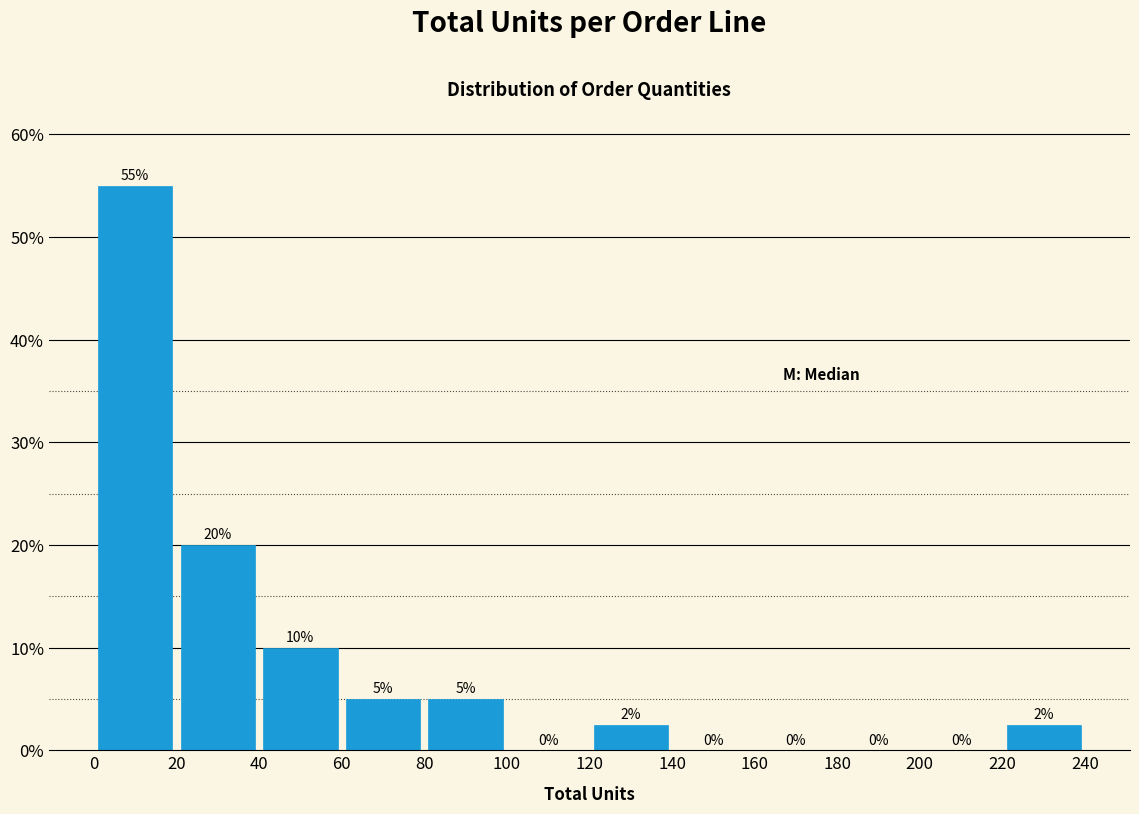

Which range on the x-axis has the tallest bar?

0 to 20